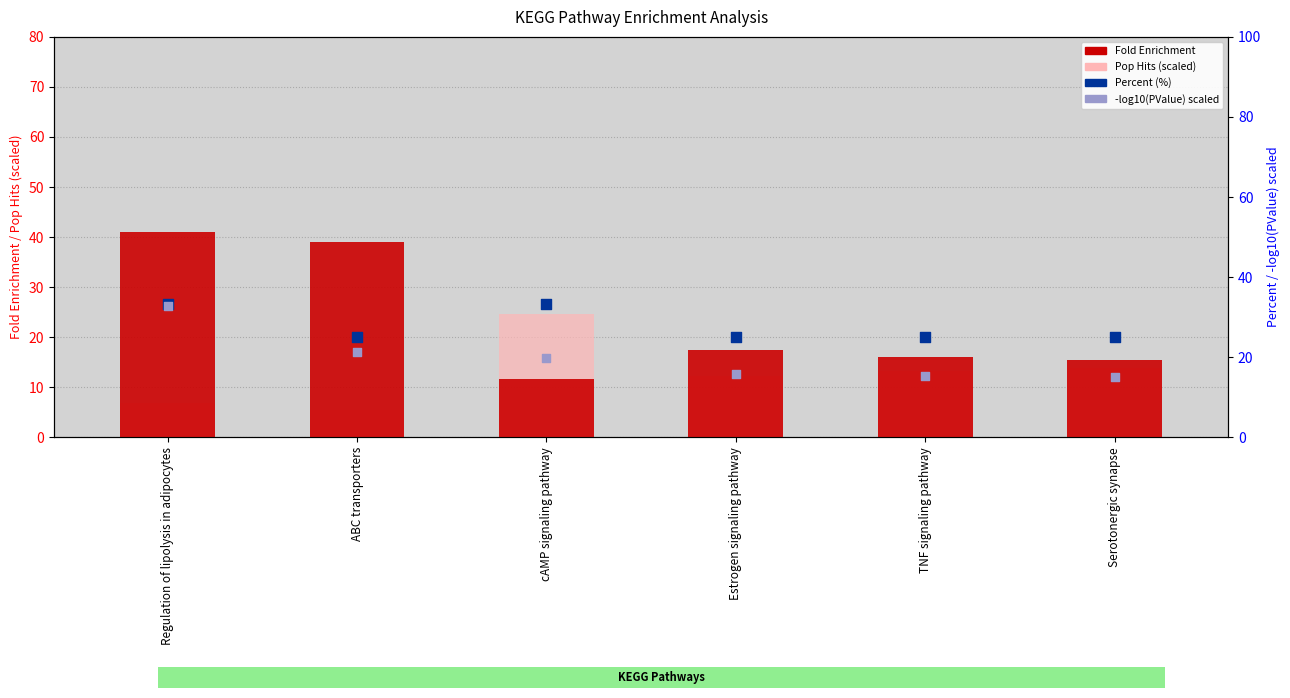

Is the value of Pop Hits (scaled) at TNF signaling pathway greater than the value of -log10(PValue) scaled at Serotonergic synapse?

No